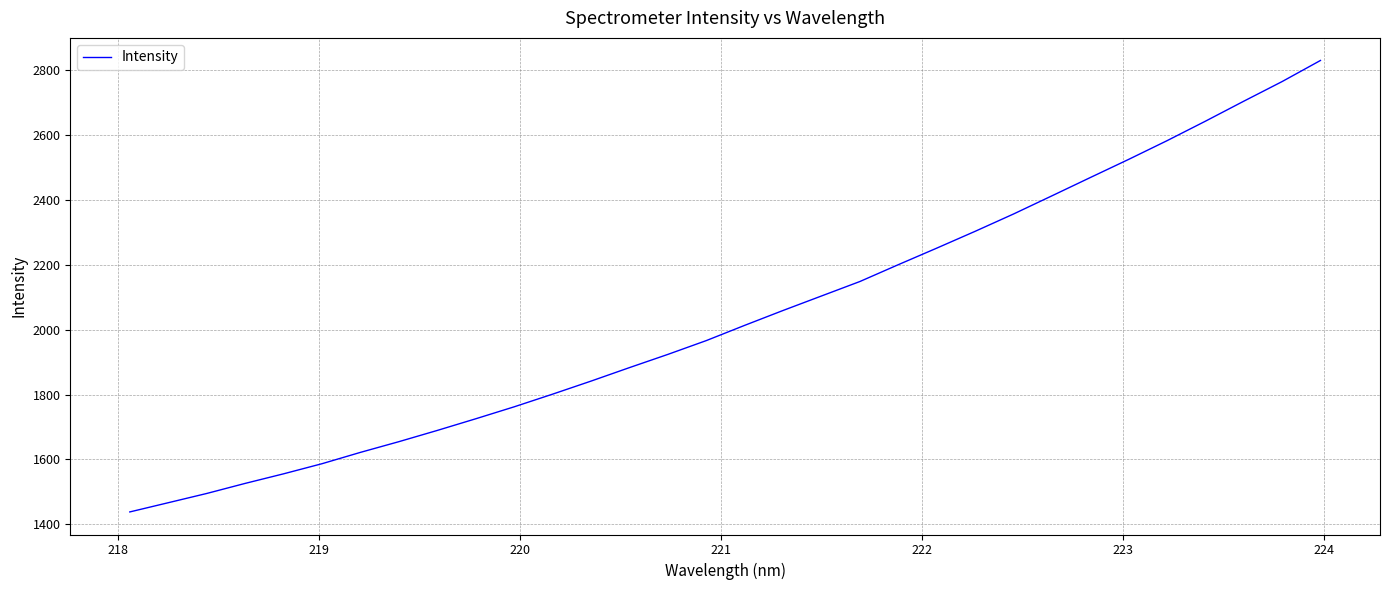

What is the greatest value displayed?

2830.8